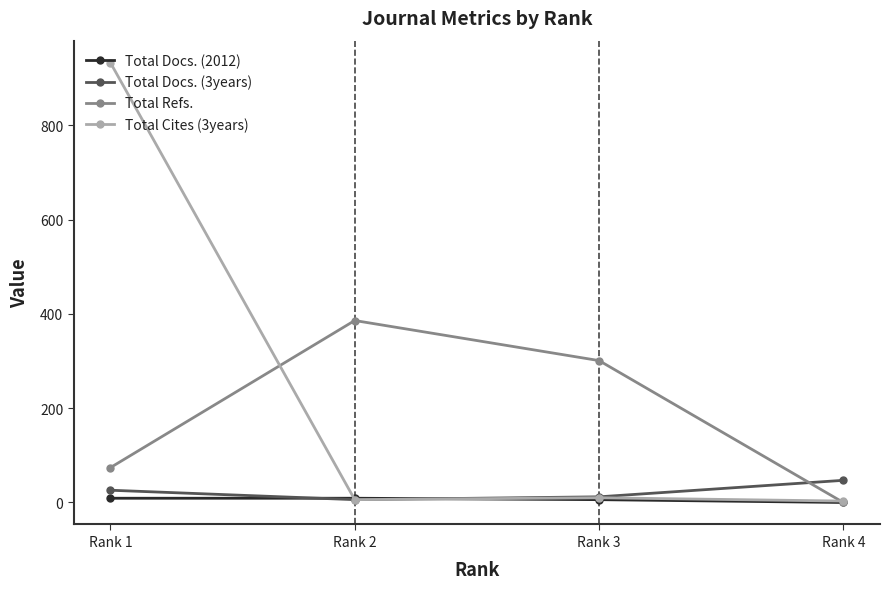

What is the sum of all Total Refs. values?

761